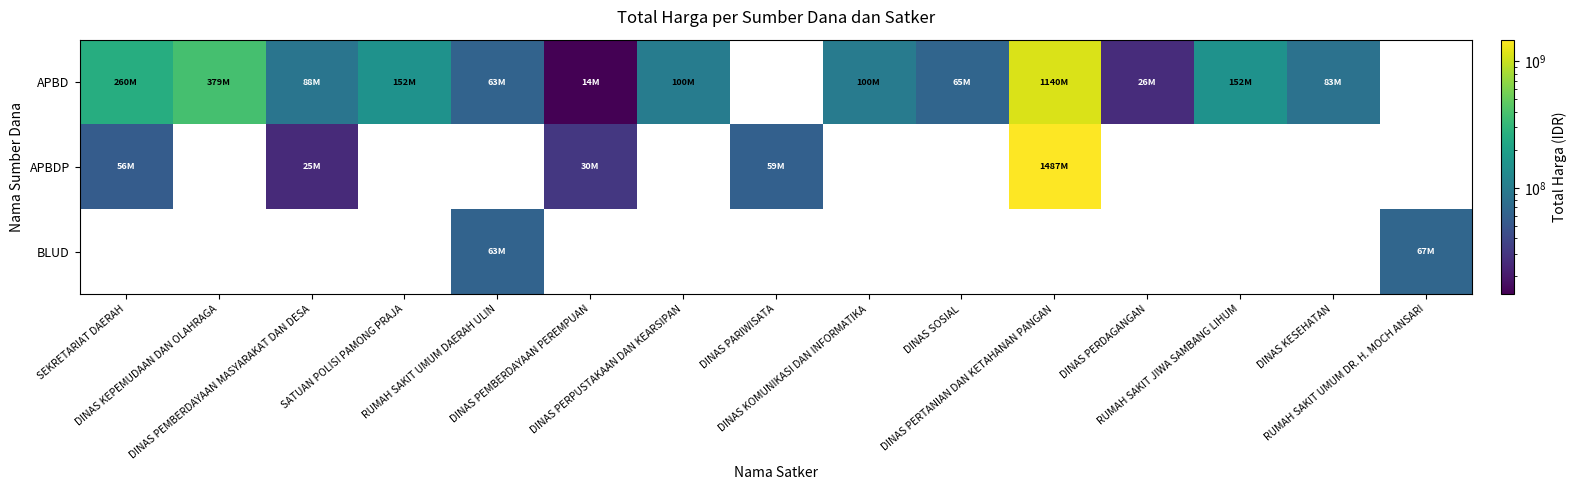

Where does the APBDP series first go above 59375000?

DINAS PERTANIAN DAN KETAHANAN PANGAN